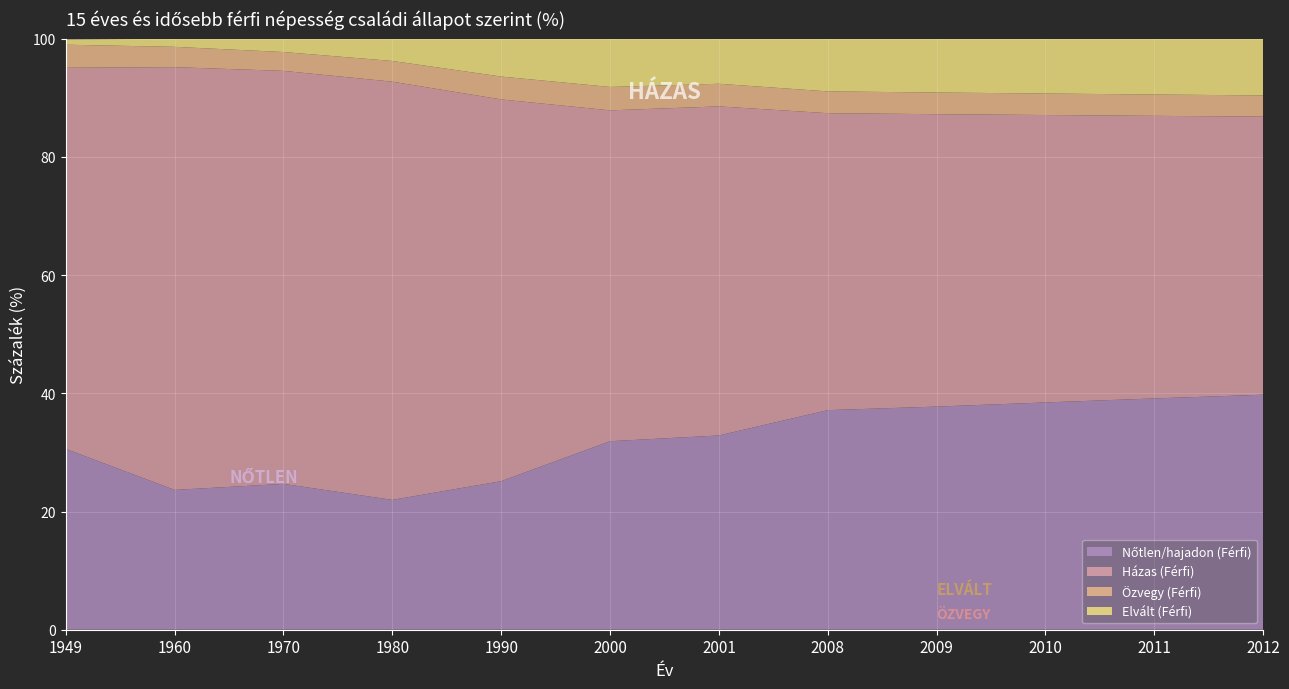

Reading left to right, what are all the values shown in this chart?

Nőtlen/hajadon (Férfi): 1949=30.6	1960=23.7	1970=24.7	1980=22.0	1990=25.1	2000=31.9	2001=32.9	2008=37.2	2009=37.8	2010=38.5	2011=39.1	2012=39.8
Házas (Férfi): 1949=64.5	1960=71.5	1970=69.9	1980=70.8	1990=64.6	2000=56.0	2001=55.7	2008=50.2	2009=49.5	2010=48.6	2011=47.8	2012=47.1
Özvegy (Férfi): 1949=3.9	1960=3.4	1970=3.2	1980=3.5	1990=3.9	2000=4.0	2001=3.8	2008=3.7	2009=3.7	2010=3.6	2011=3.6	2012=3.6
Elvált (Férfi): 1949=0.9	1960=1.4	1970=2.2	1980=3.8	1990=6.4	2000=8.2	2001=7.6	2008=8.9	2009=9.1	2010=9.3	2011=9.4	2012=9.6